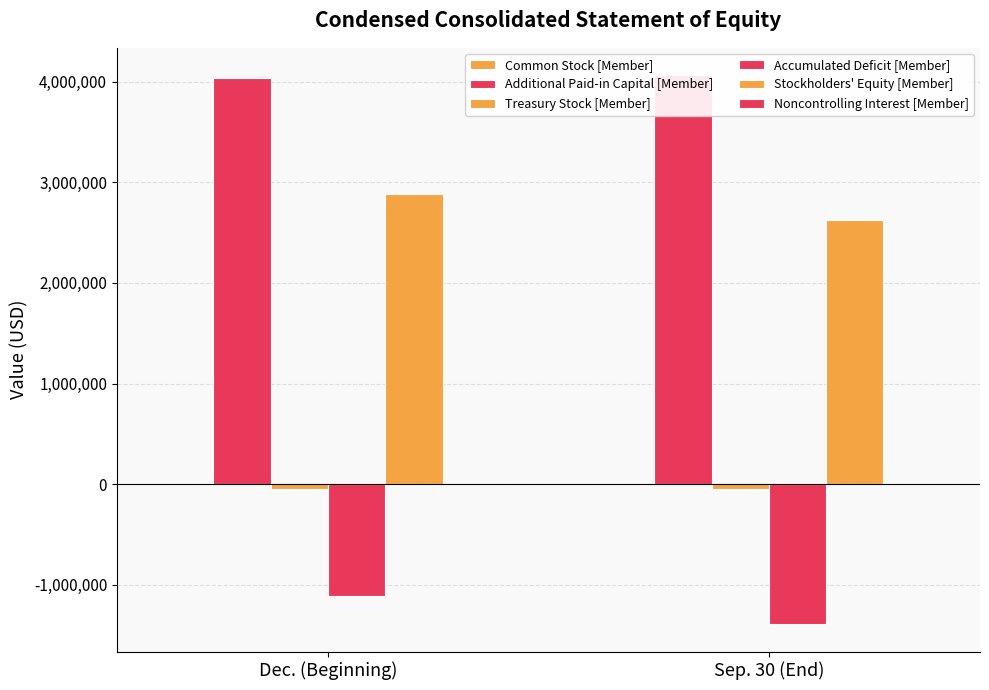

List the labels in order of Additional Paid-in Capital [Member] value, smallest first.

Dec. (Beginning), Sep. 30 (End)